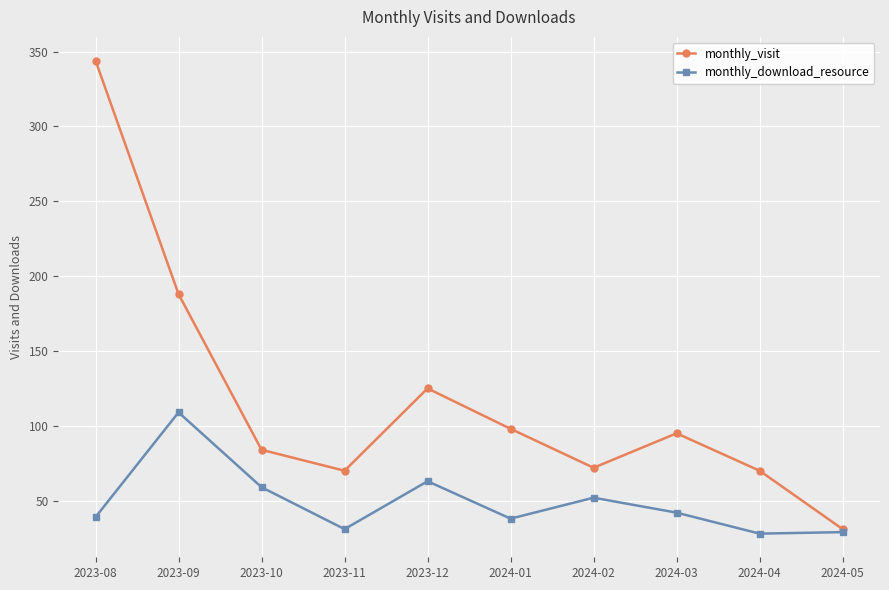

What is the difference between the maximum and minimum values in the monthly_download_resource series?

81